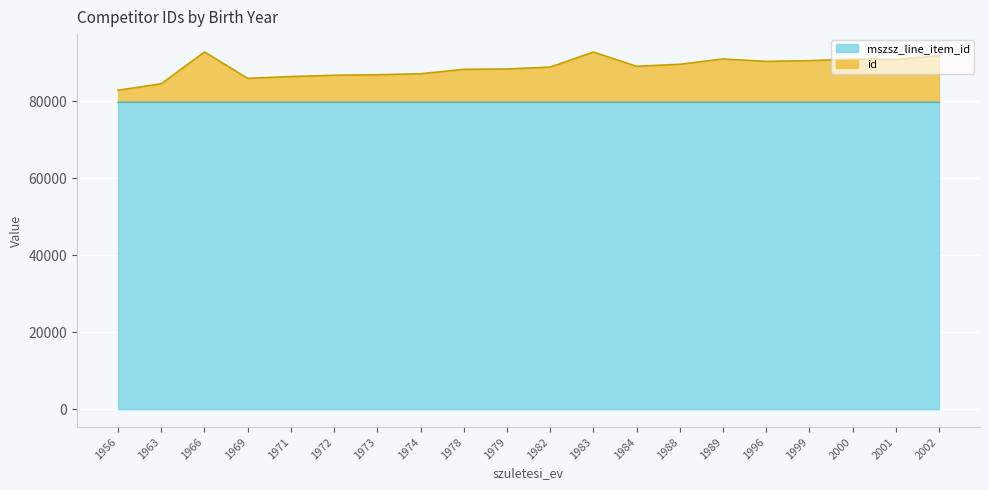

Where is the first local minimum for mszsz_line_item_id?

1988